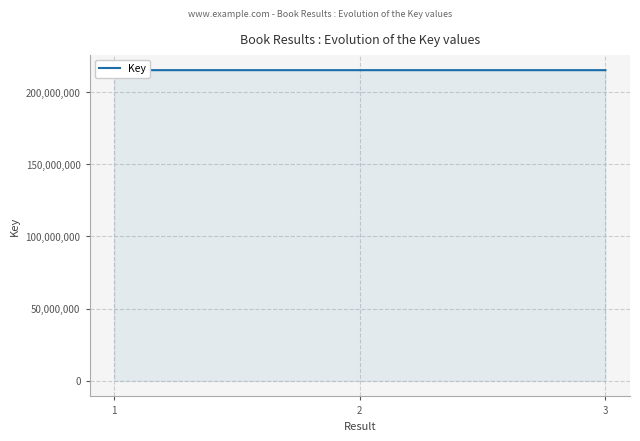

How many data points are above 215188088?

1